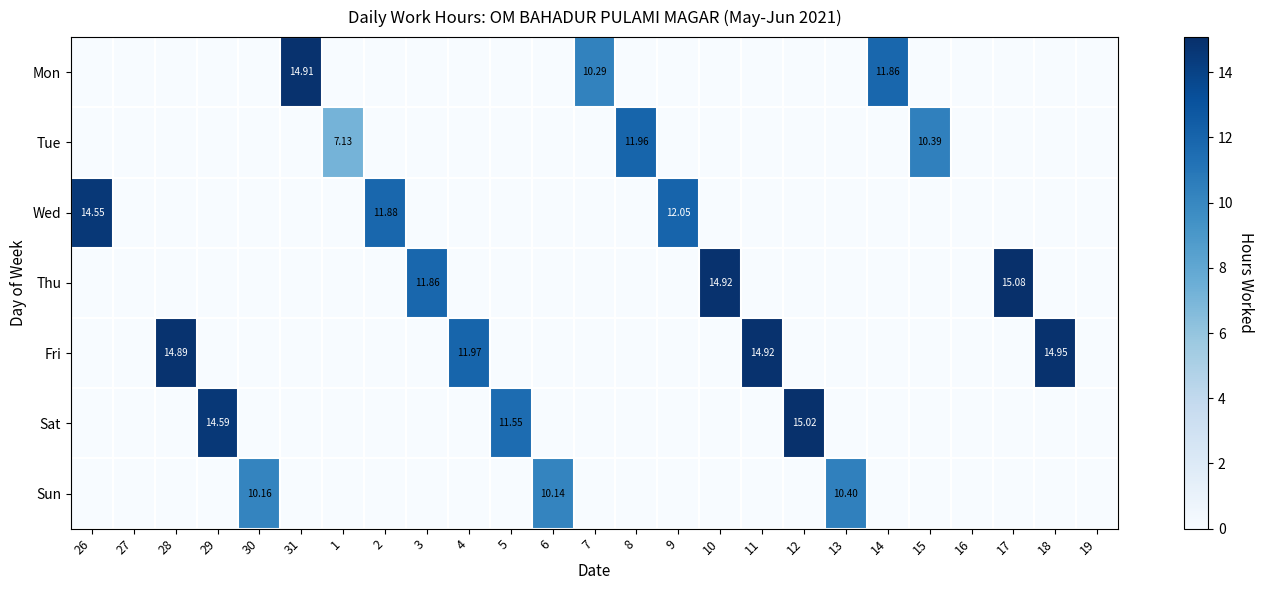

Is the value of Tue at 10 greater than the value of Thu at 26?

No